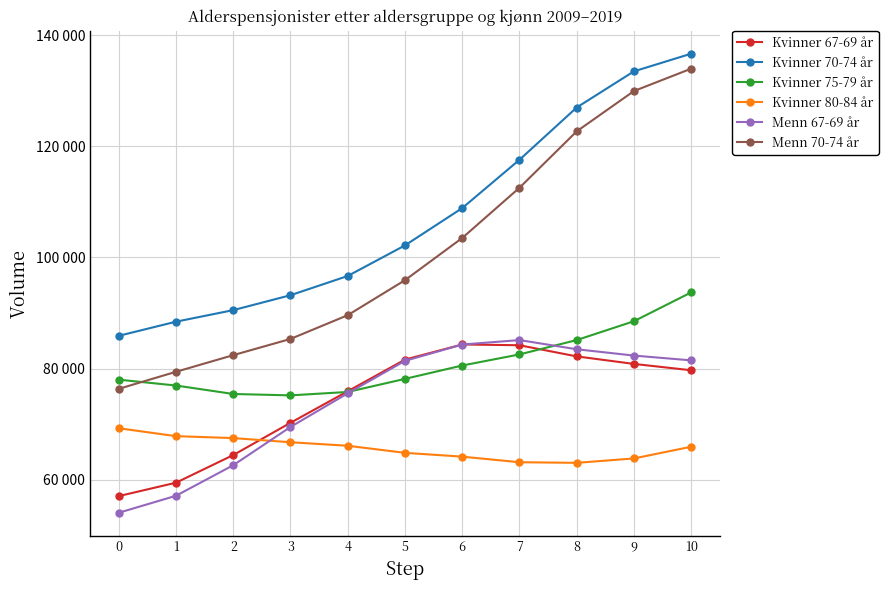

True or false: Kvinner 80-84 år and Menn 70-74 år intersect in this chart.

False